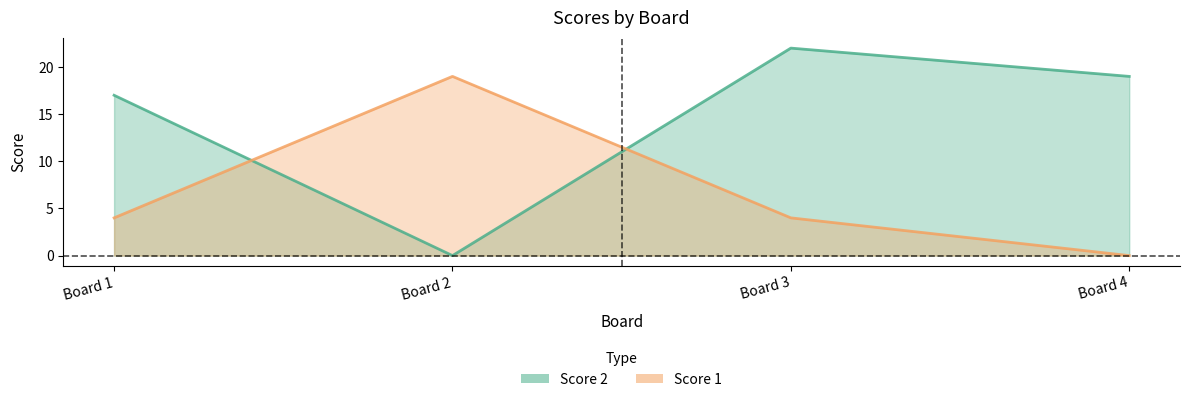

What is the average value of the Score 2 series?

14